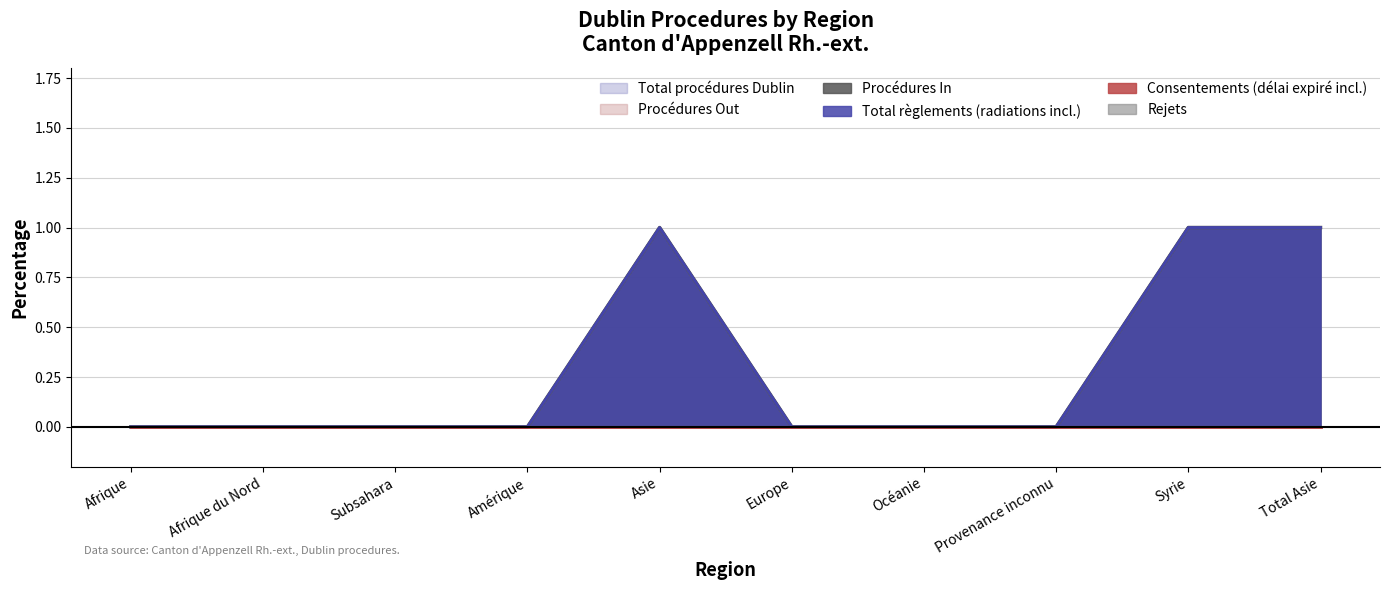

What position from the right is Océanie?

4